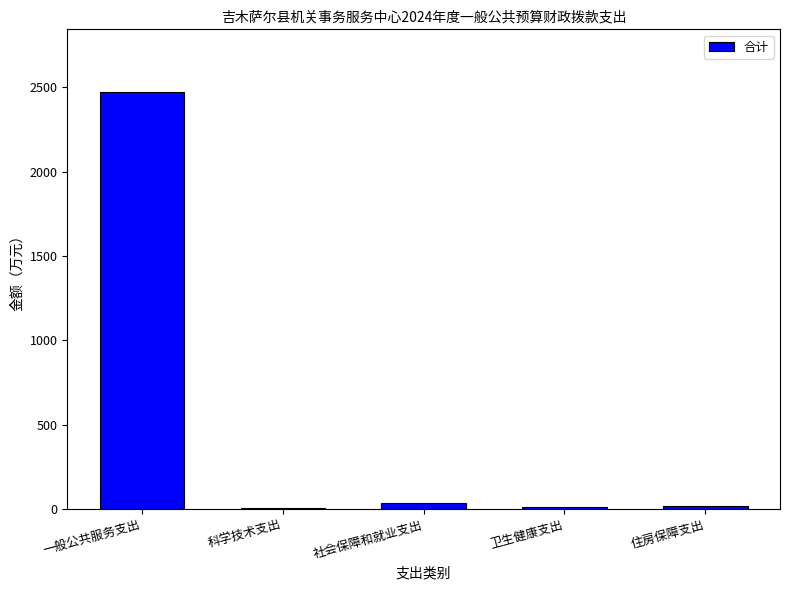

Where does the data first go above 17?

一般公共服务支出